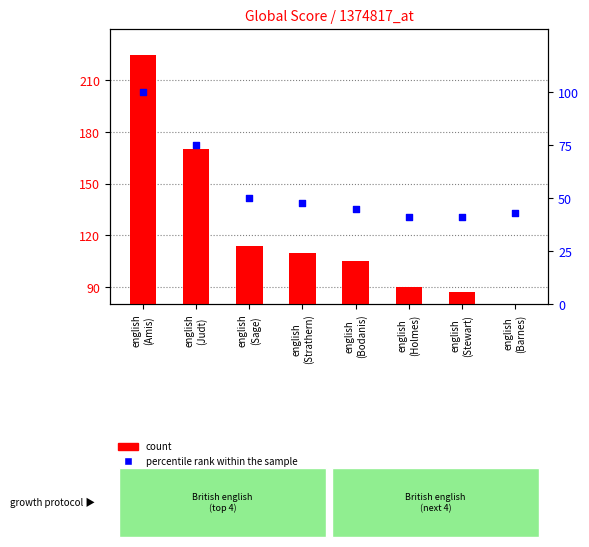

Which series contains the highest Y value?

count